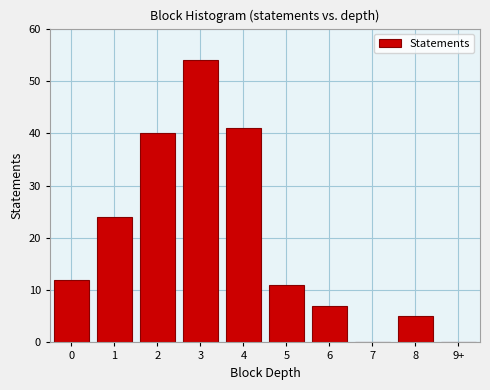

Reading right to left, list all the values displayed in this chart.

9+=0	8=5	7=0	6=7	5=11	4=41	3=54	2=40	1=24	0=12